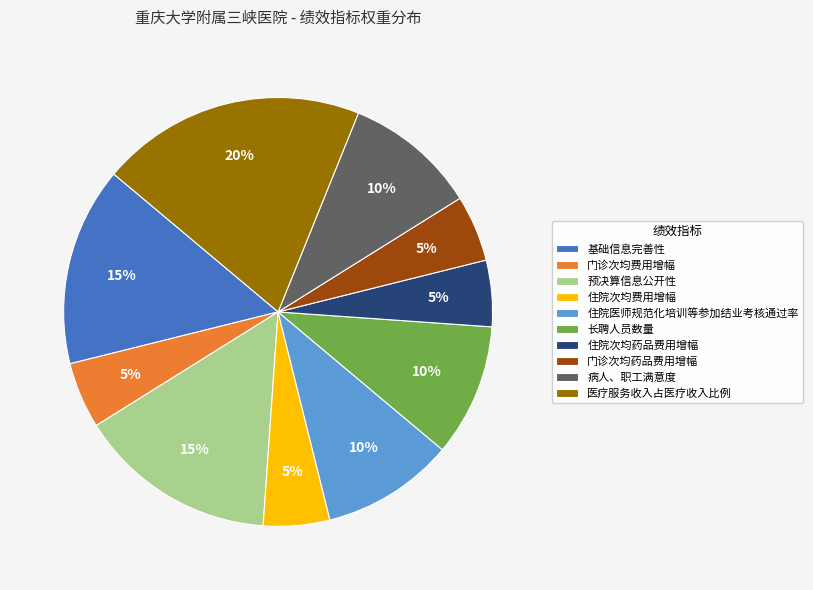

To the nearest percent, what is the difference between the 病人、职工满意度 and 预决算信息公开性 slice percentages?

5%